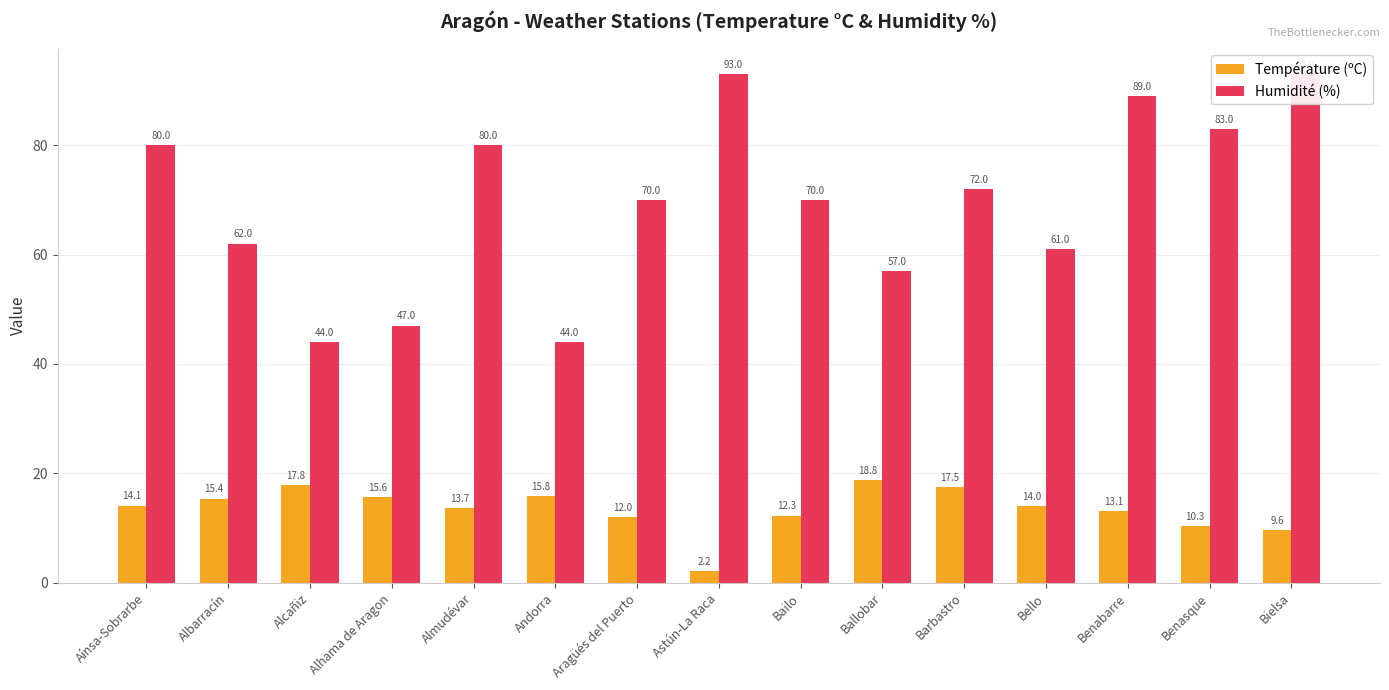

How many bars are there in each group?

2